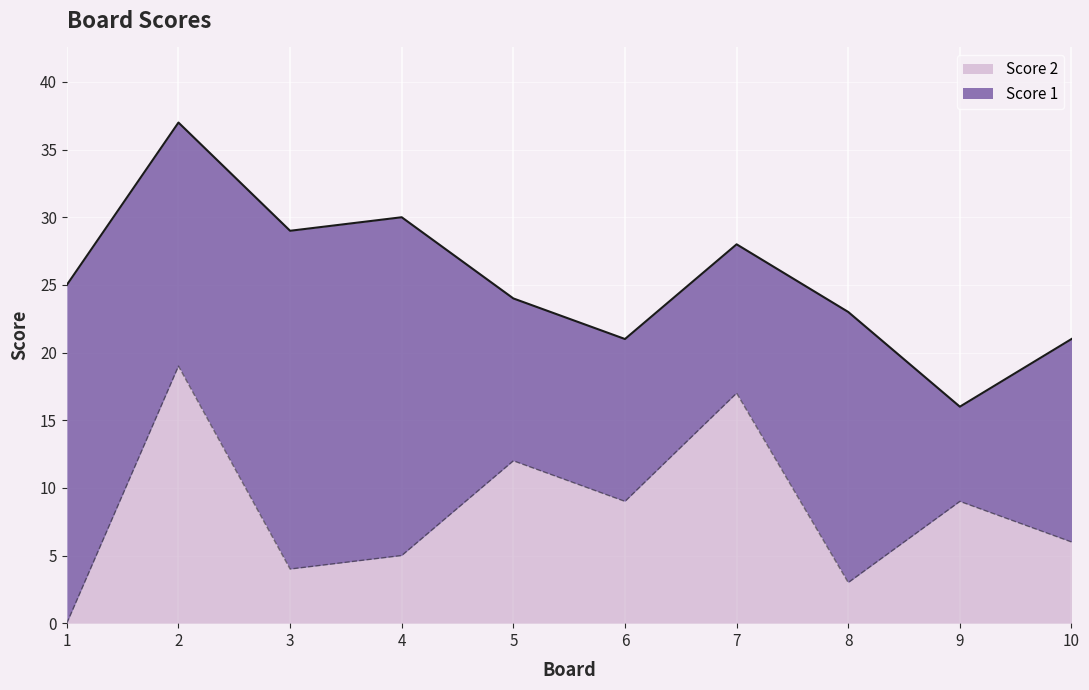

At which label is the value closest to 9?

6